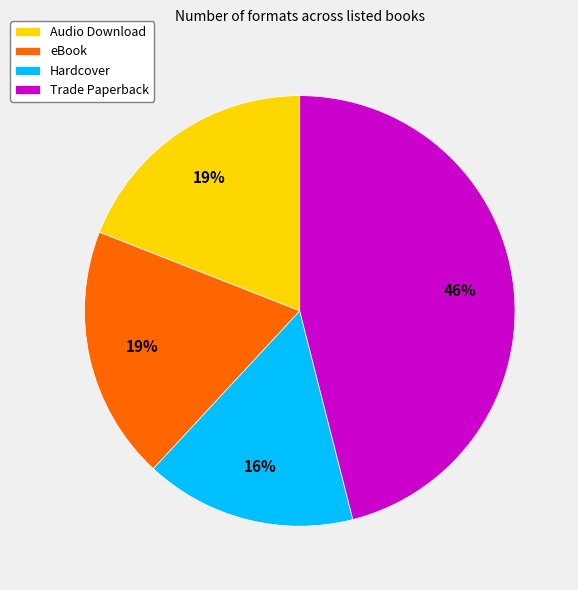

Is Trade Paperback the majority of the pie?

No